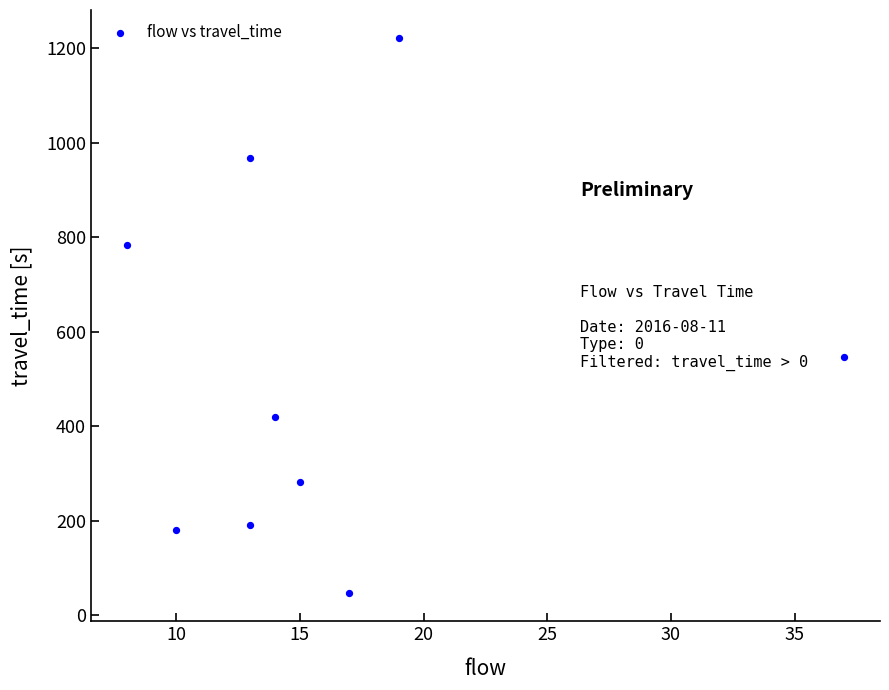

What is the range of X values (max minus min)?

29